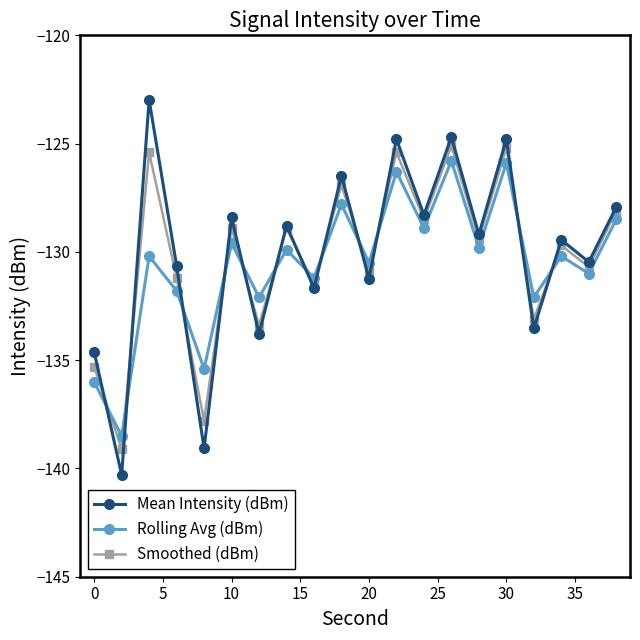

How many data points does each series have?

20